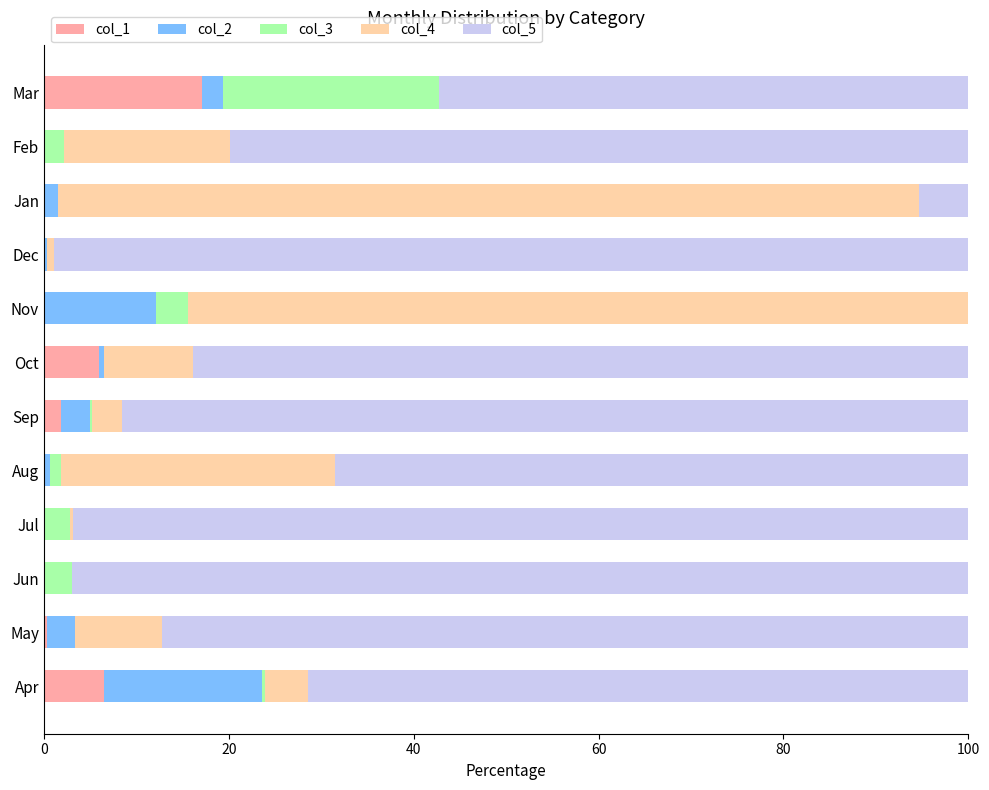

Which category has the highest value in the col_1 series?

Mar